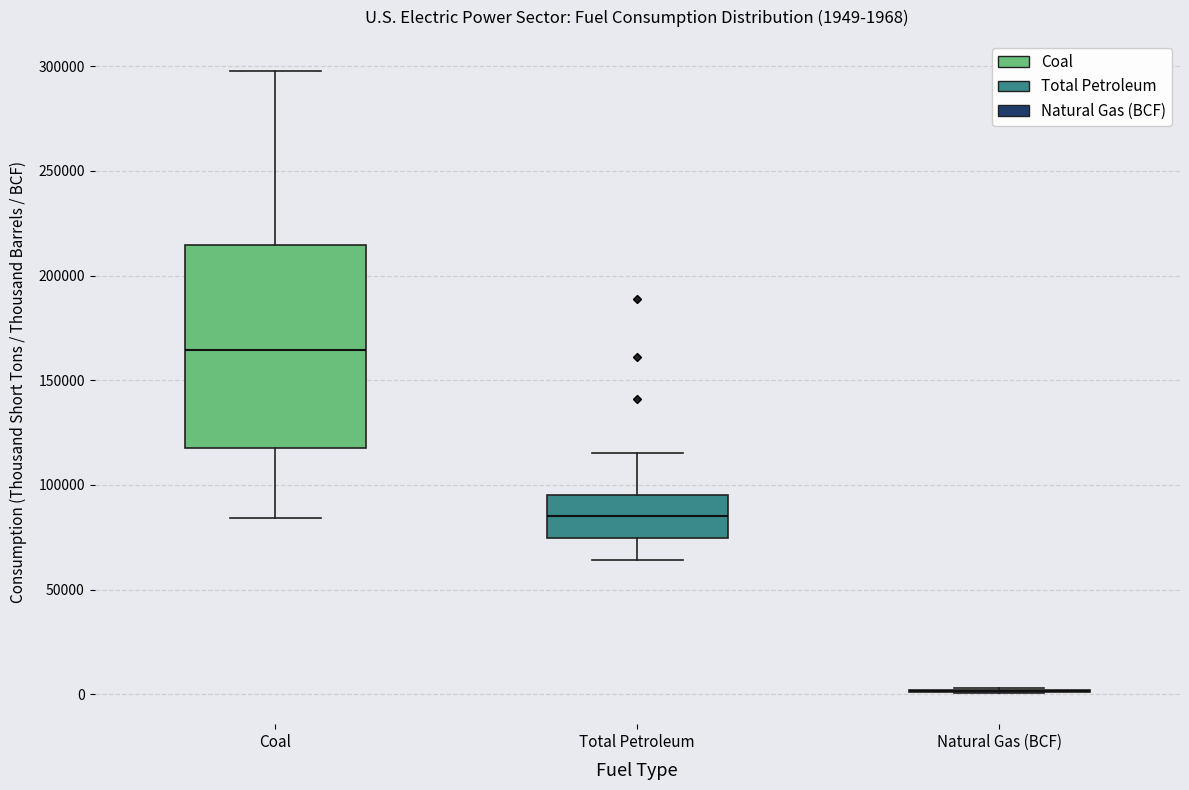

Which box is the tallest, from its lower edge to its upper edge?

Coal